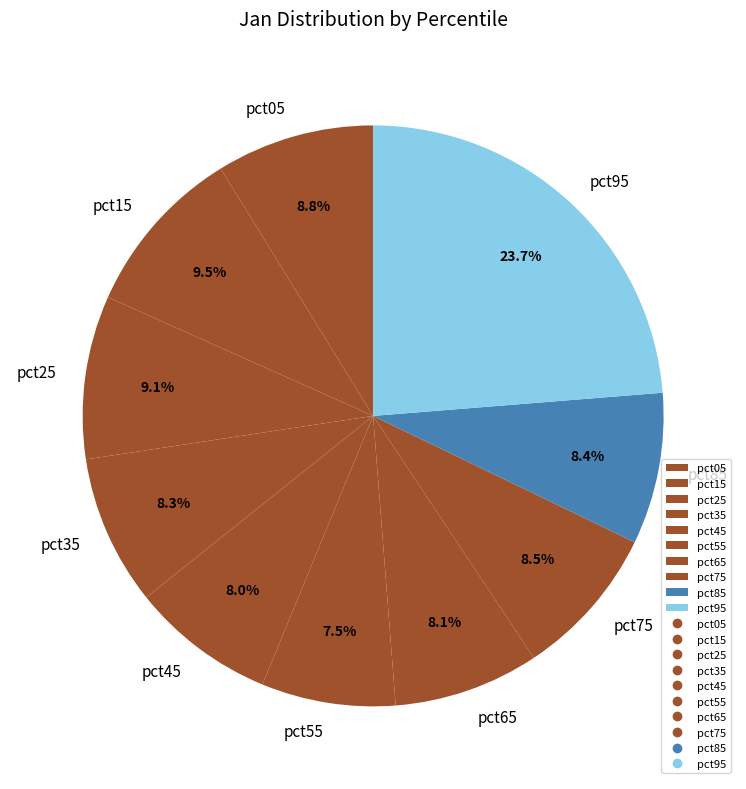

Count the number of slices in the pie.

10